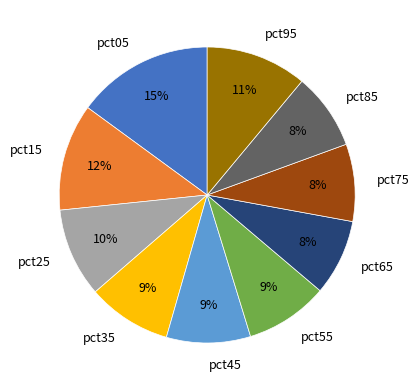

To the nearest percent, what portion does pct55 represent?

9%